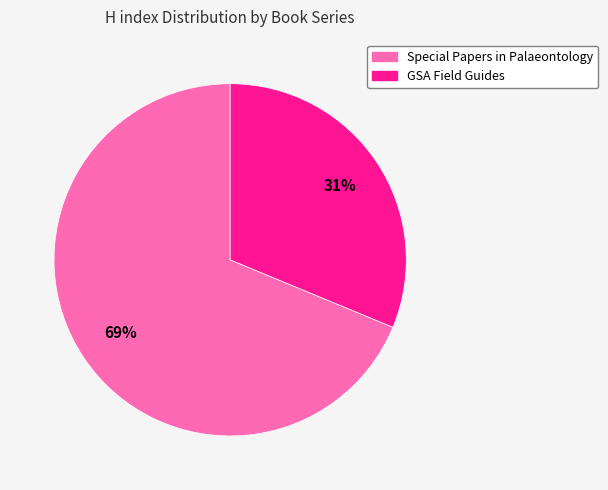

Which slice represents more than half of the pie?

Special Papers in Palaeontology